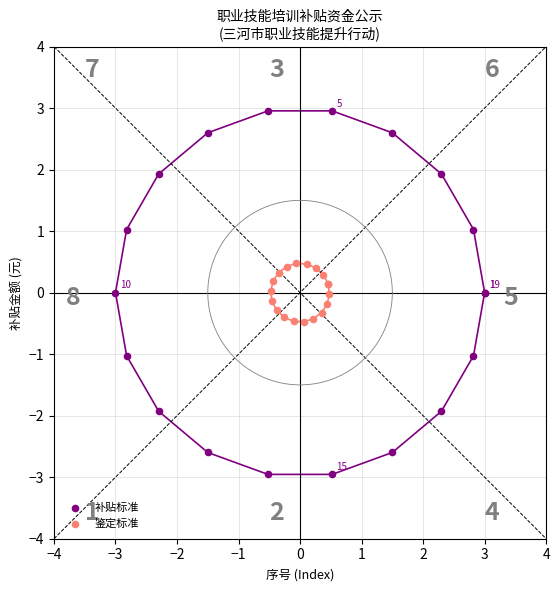

Which series reaches the minimum Y coordinate?

补贴标准